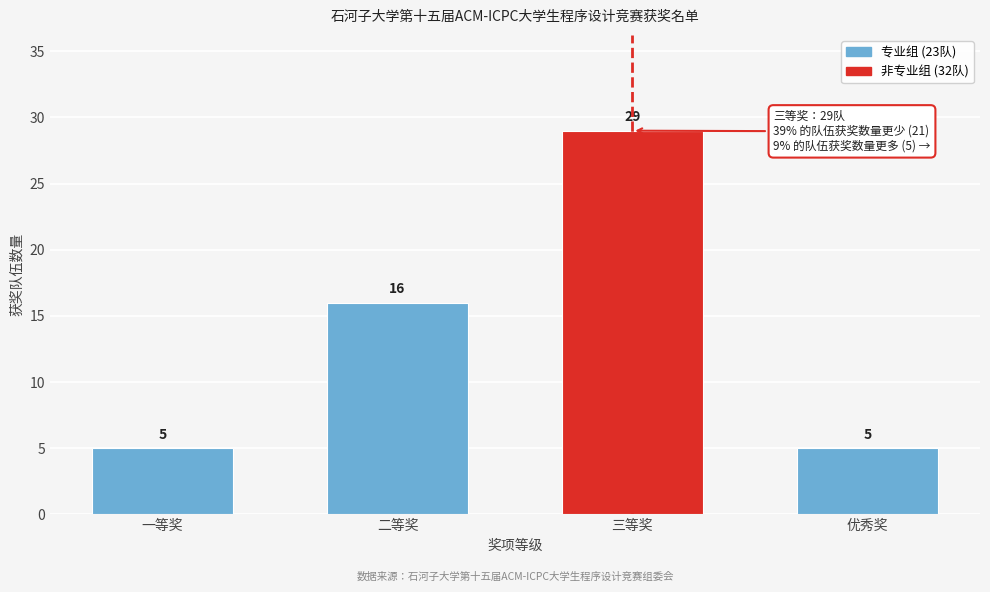

Reading left to right, extract all data points from this chart.

一等奖=5	二等奖=16	三等奖=29	优秀奖=5